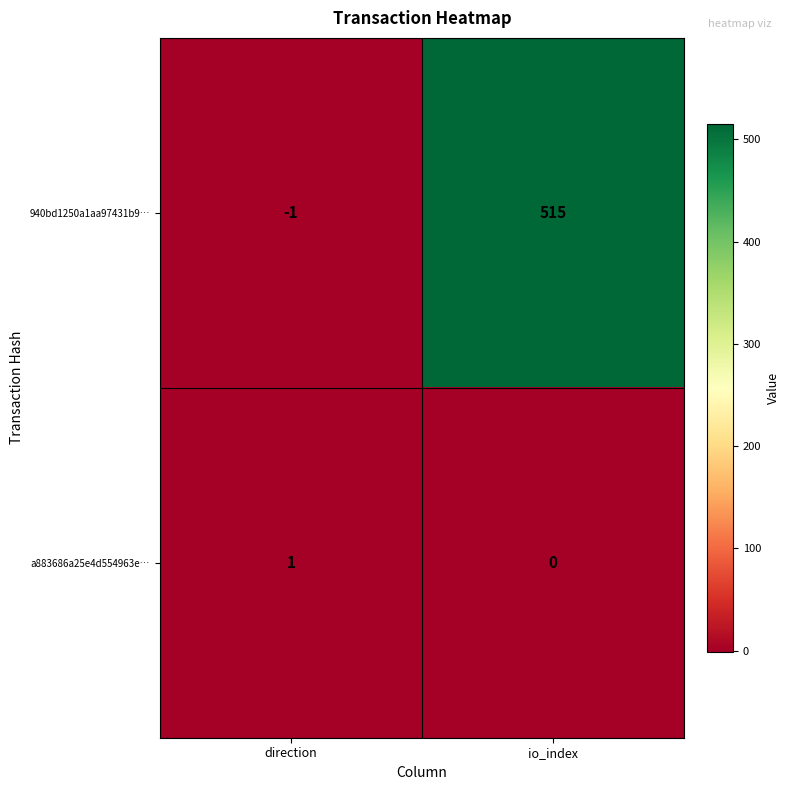

Rank the categories by 940bd1250a1aa97431b9… value from highest to lowest.

io_index, direction